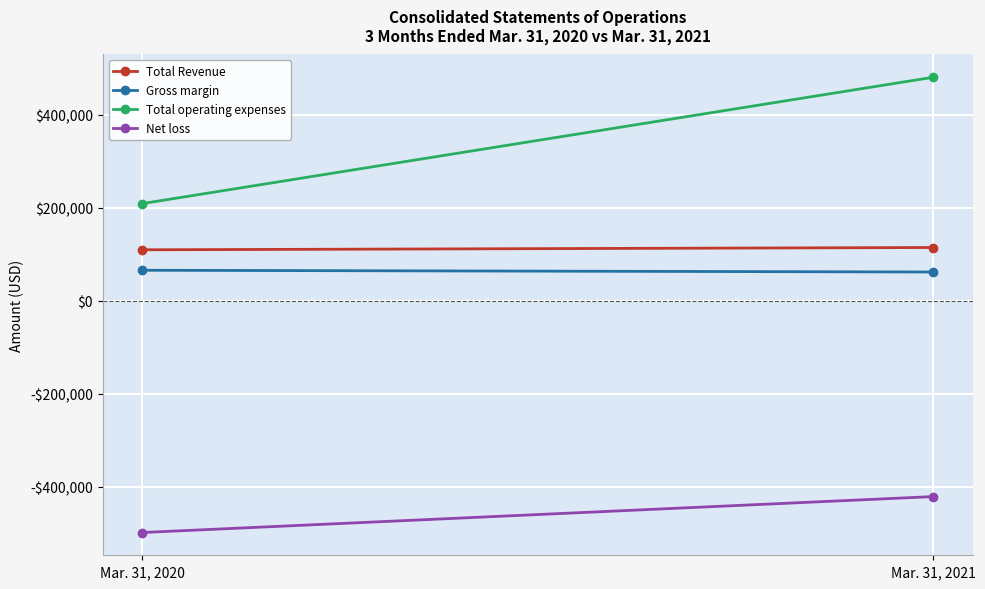

Which category has the highest value in the Total Revenue series?

Mar. 31, 2021